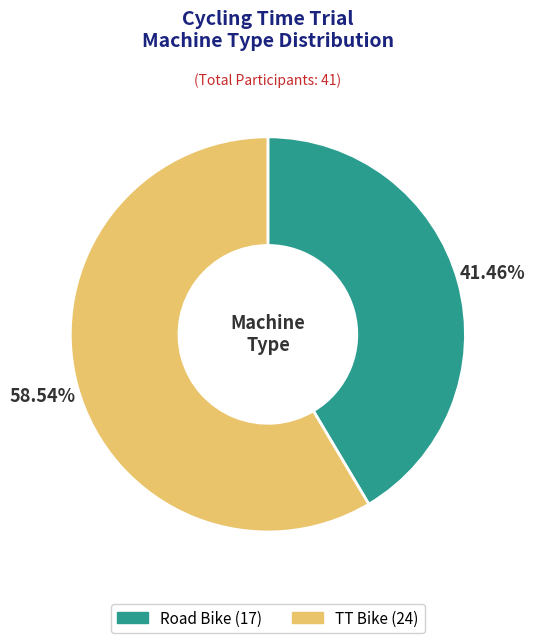

Which slice is the largest?

TT Bike